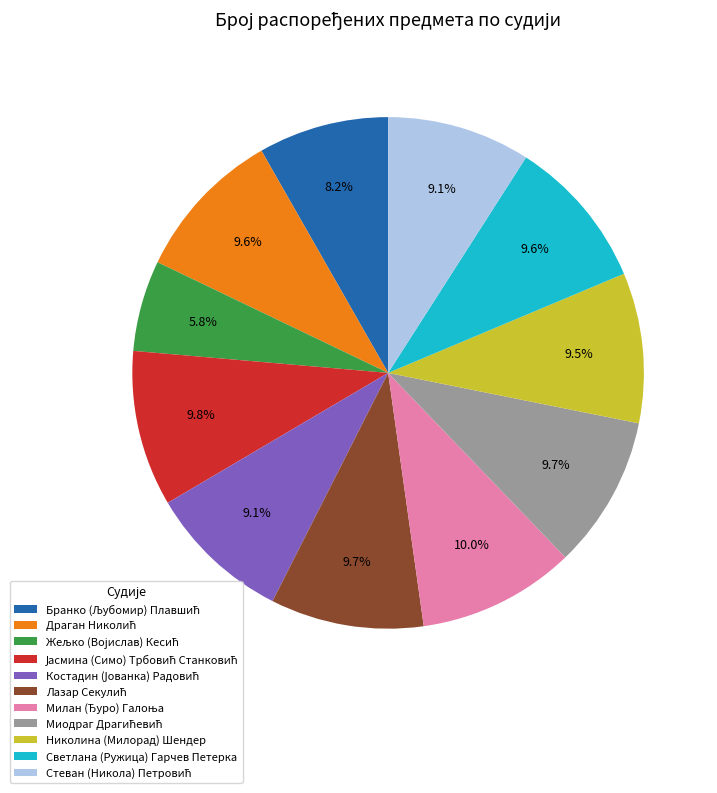

Combined, do Светлана (Ружица) Гарчев Петерка and Николина (Милорад) Шендер account for over 50%?

No